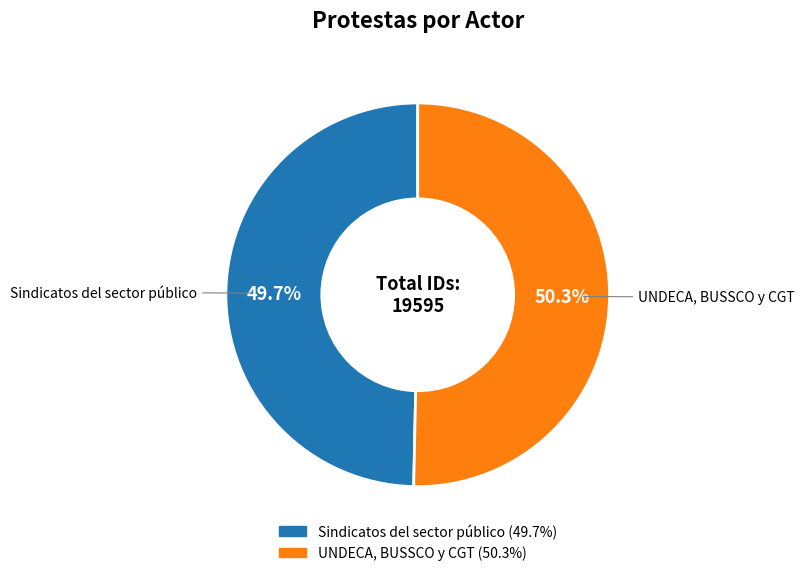

What is the largest slice in the pie chart?

UNDECA, BUSSCO y CGT